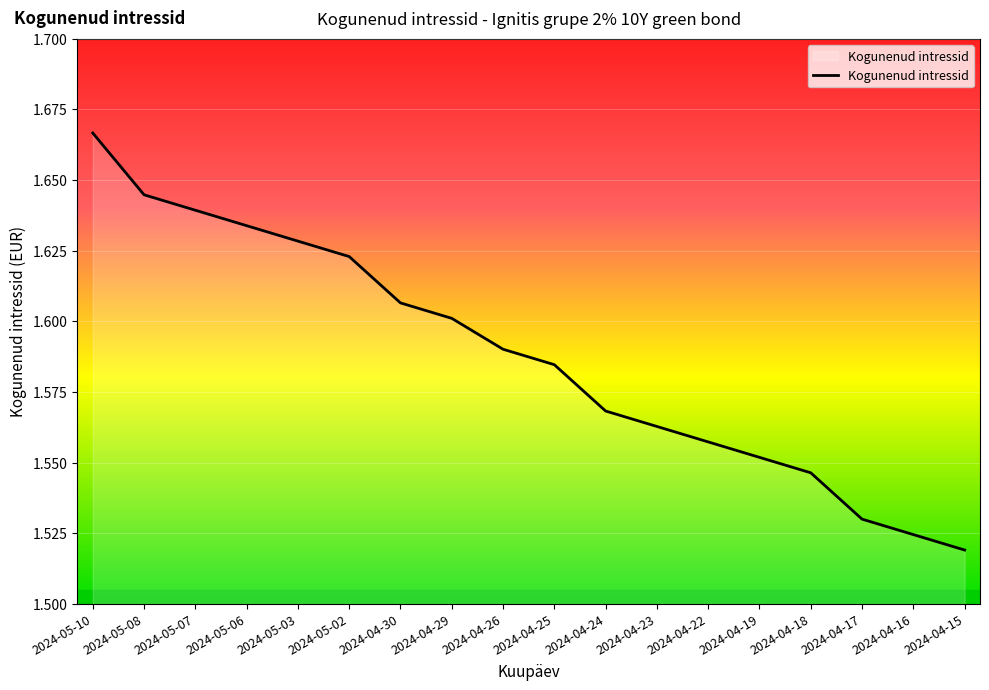

Where is the data nearest to the value 1?

2024-04-15